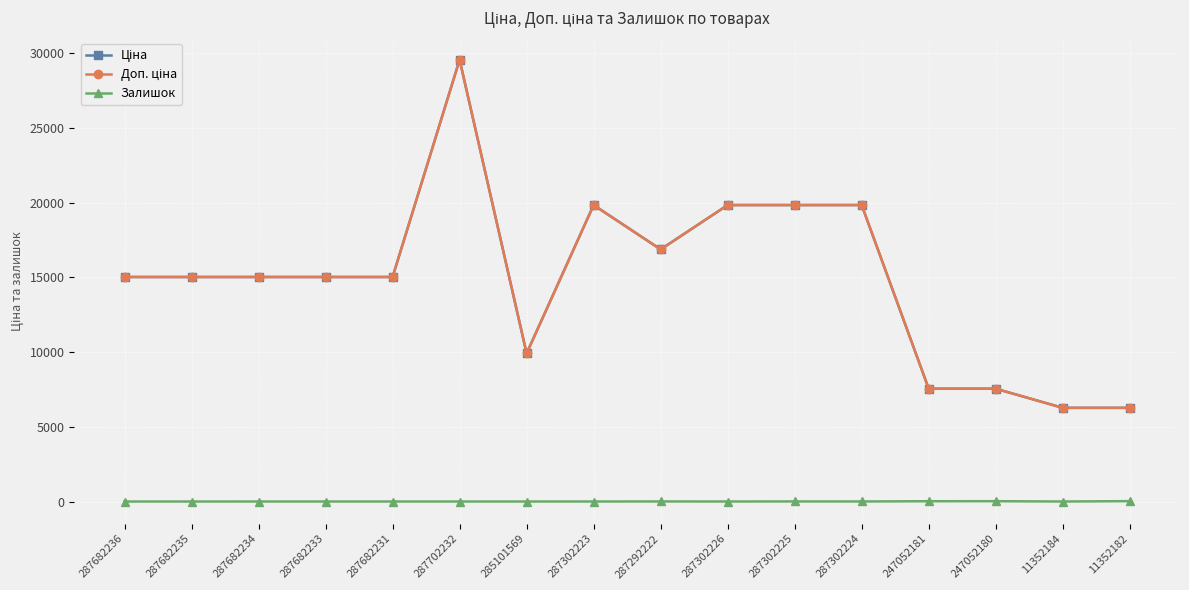

In Залишок, how many points are lower than both neighbors (excluding endpoints)?

3